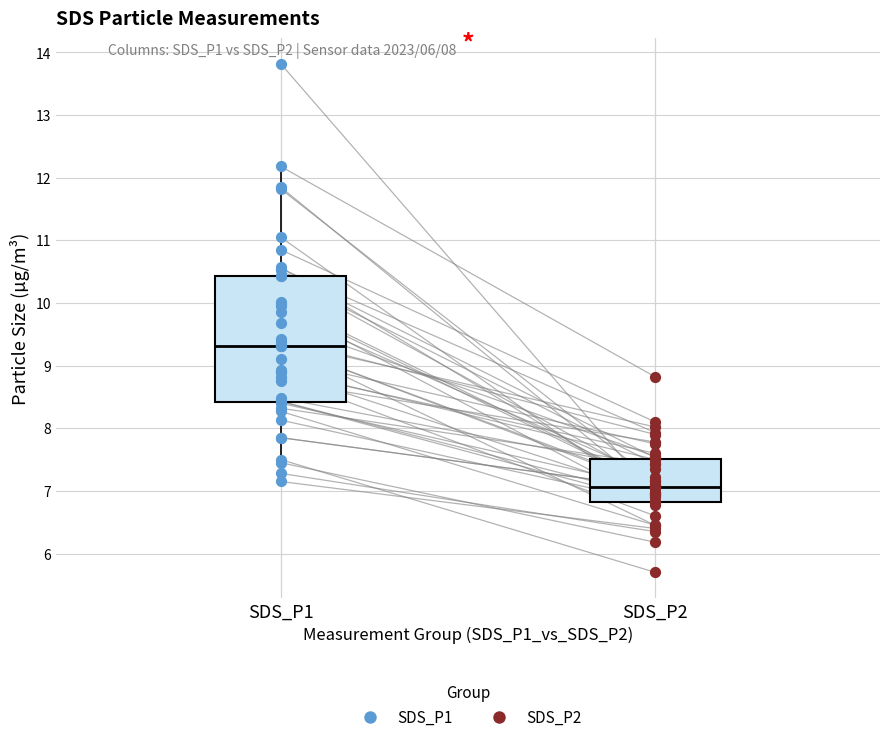

Reading left to right, read every box against the y-axis: the position of its median line, the range the box covers, and the ends of its whiskers. The values are not printed on the chart, so give them approximately, as read against the axis.

SDS_P1: median 9.3, box 8.4 to 10.4, whiskers 7.2 to 12.2
SDS_P2: median 7.1, box 6.8 to 7.5, whiskers 6.2 to 8.1